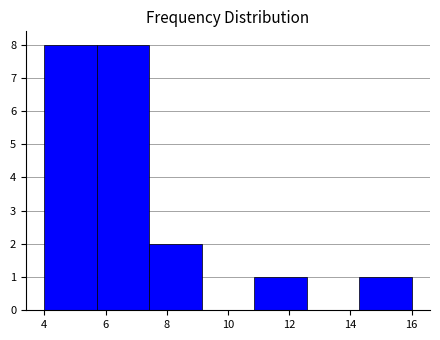

How tall is the bar that spans 5.8 to 7.4 on the x-axis? Neither the bar edges nor the heights are printed on the chart, so give them approximately, as read against the axes.

8